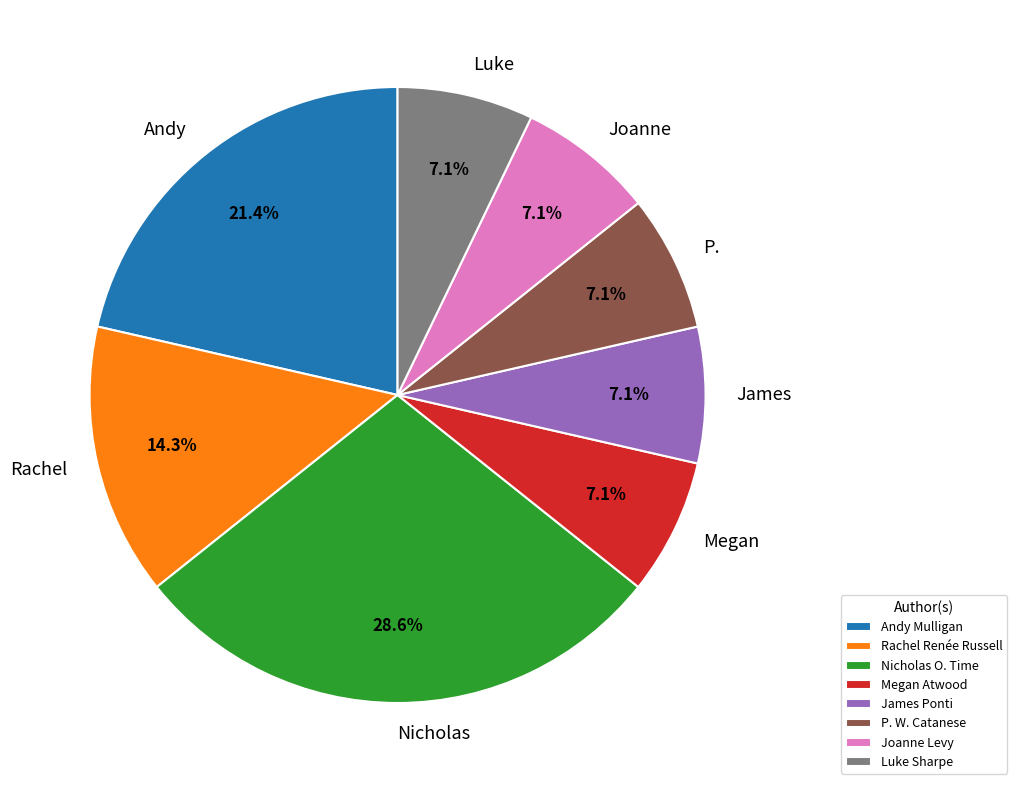

How many slices are in this pie chart?

8